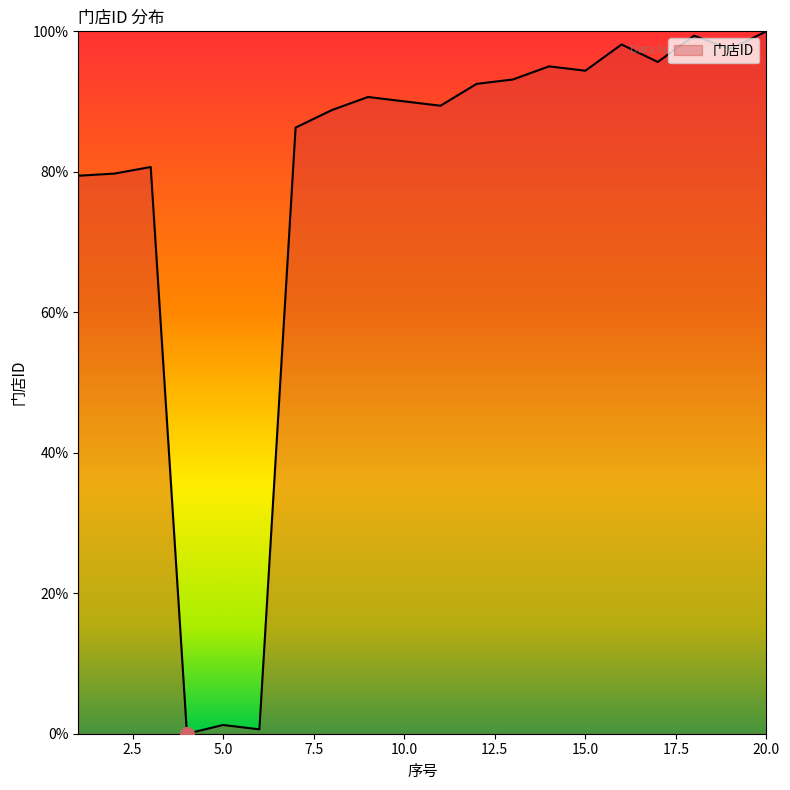

What is the difference between the maximum and minimum values?

100.0